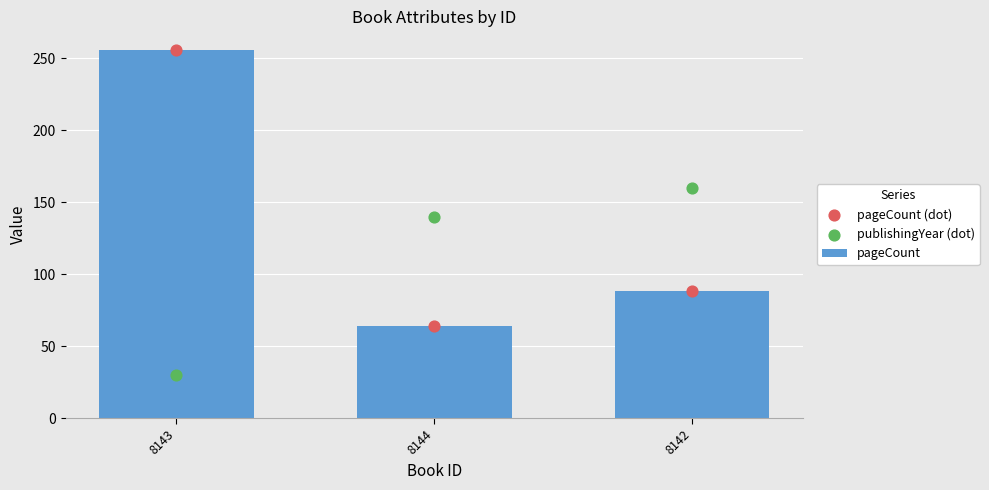

Is the value of pageCount at 8142 greater than the value of publishingYear (dot) at 8144?

No